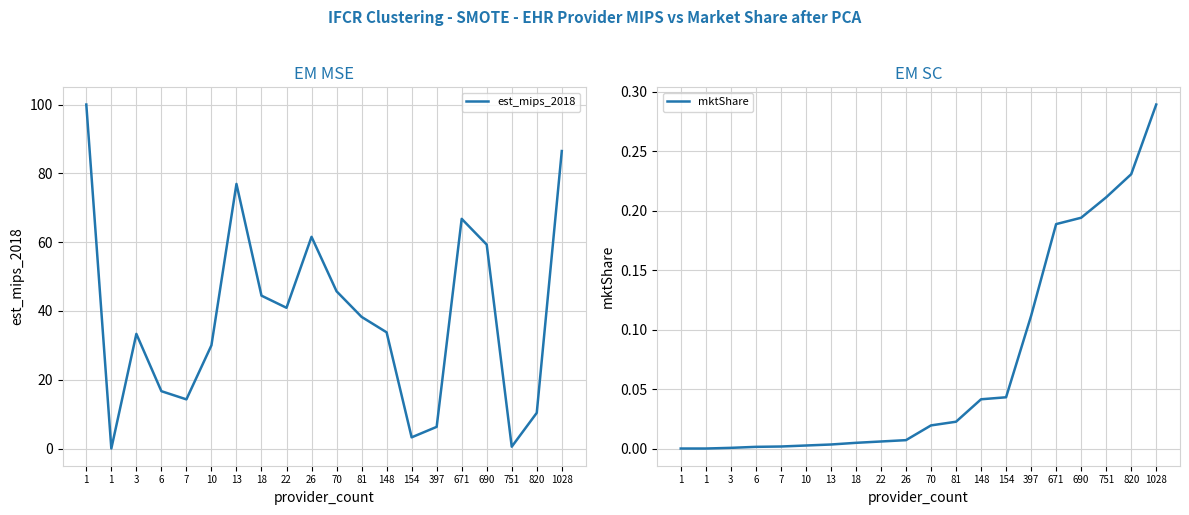

How many interior local peaks does the est_mips_2018 series have?

4